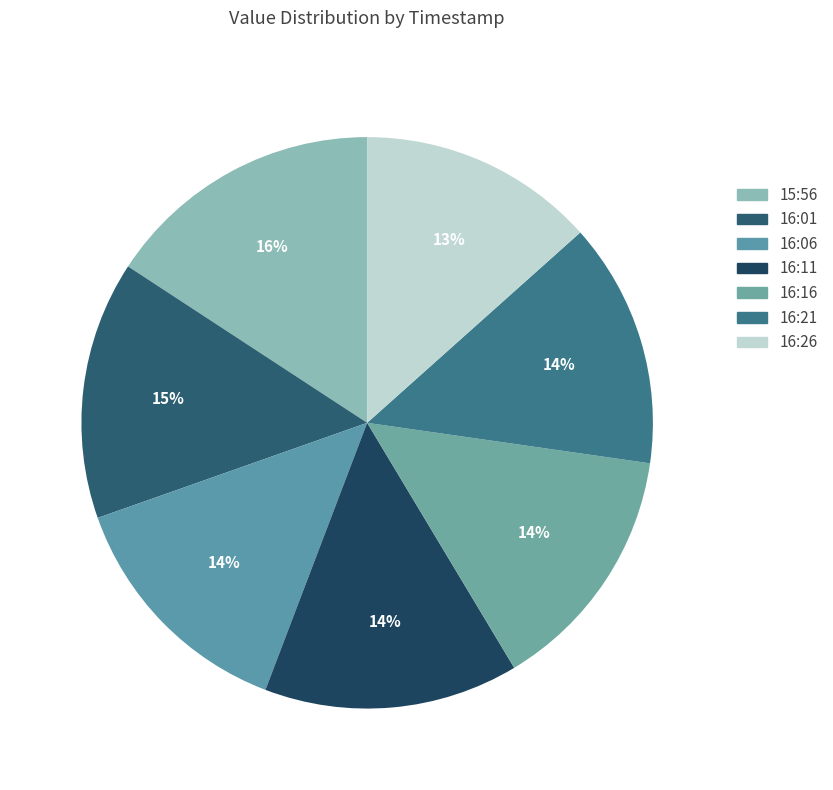

Count the number of slices in the pie.

7